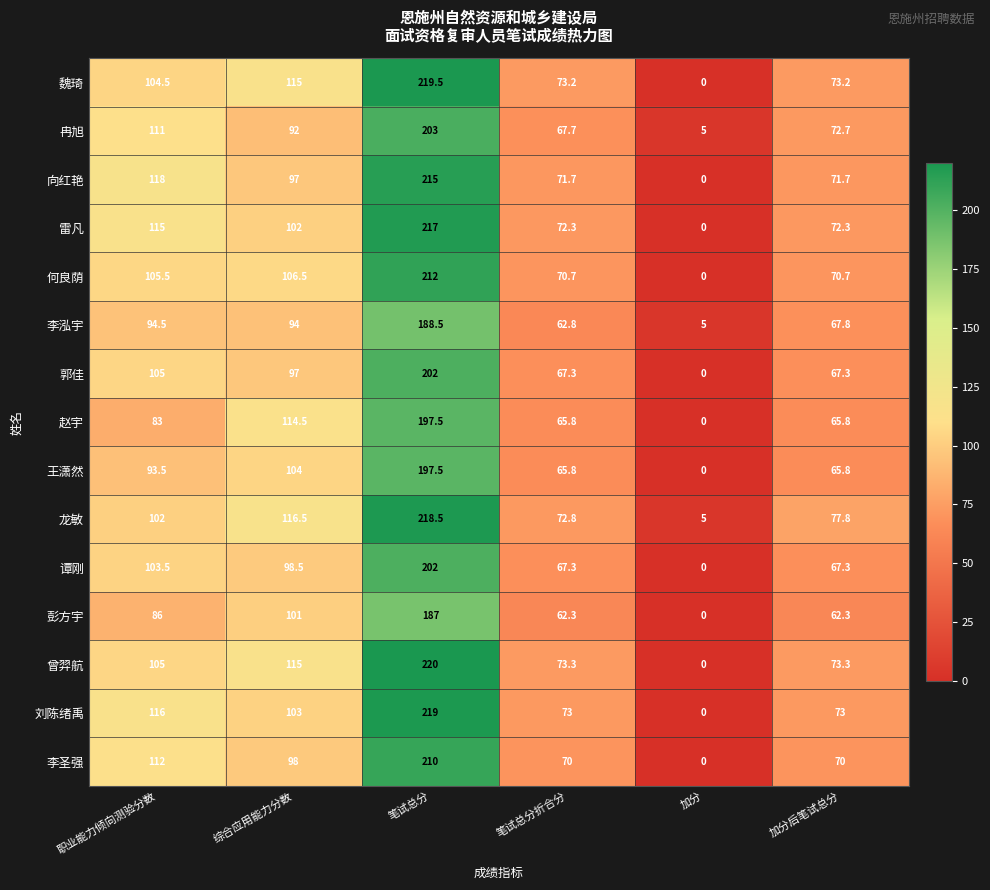

At which label is 向红艳 closest to 107?

综合应用能力分数